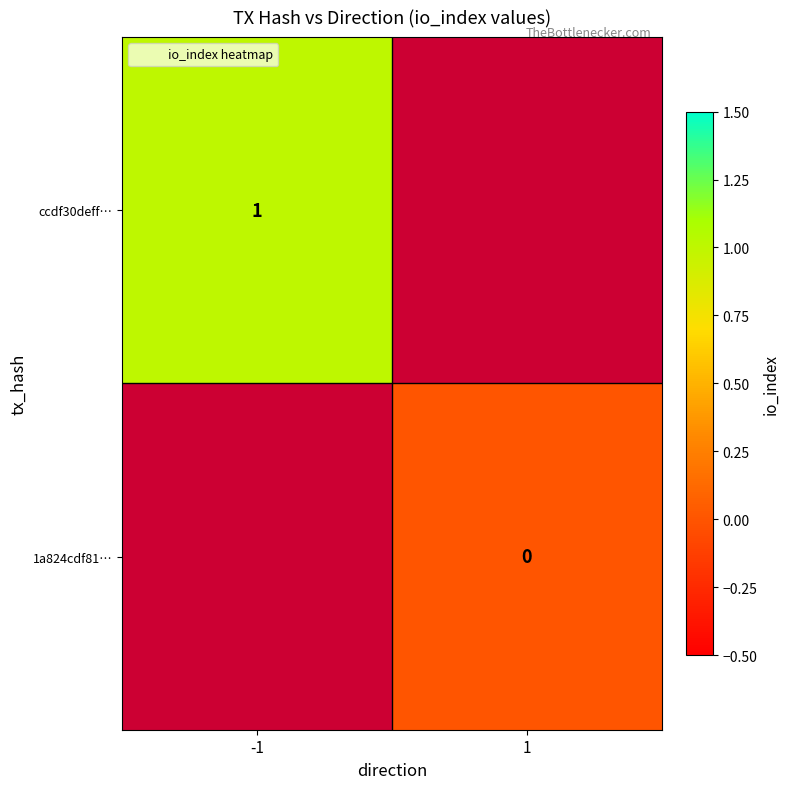

The ccdf30deff… series shows 1 at -1. True or false?

True